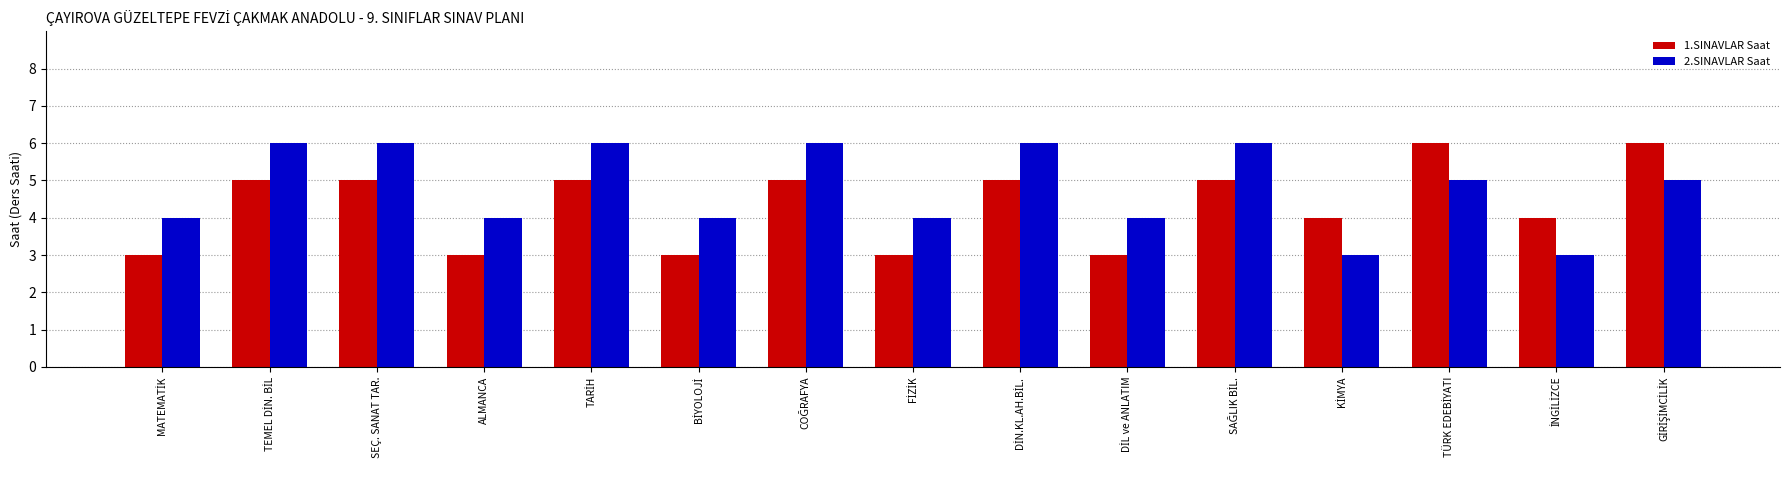

Which series has the largest total across all categories?

2.SINAVLAR Saat